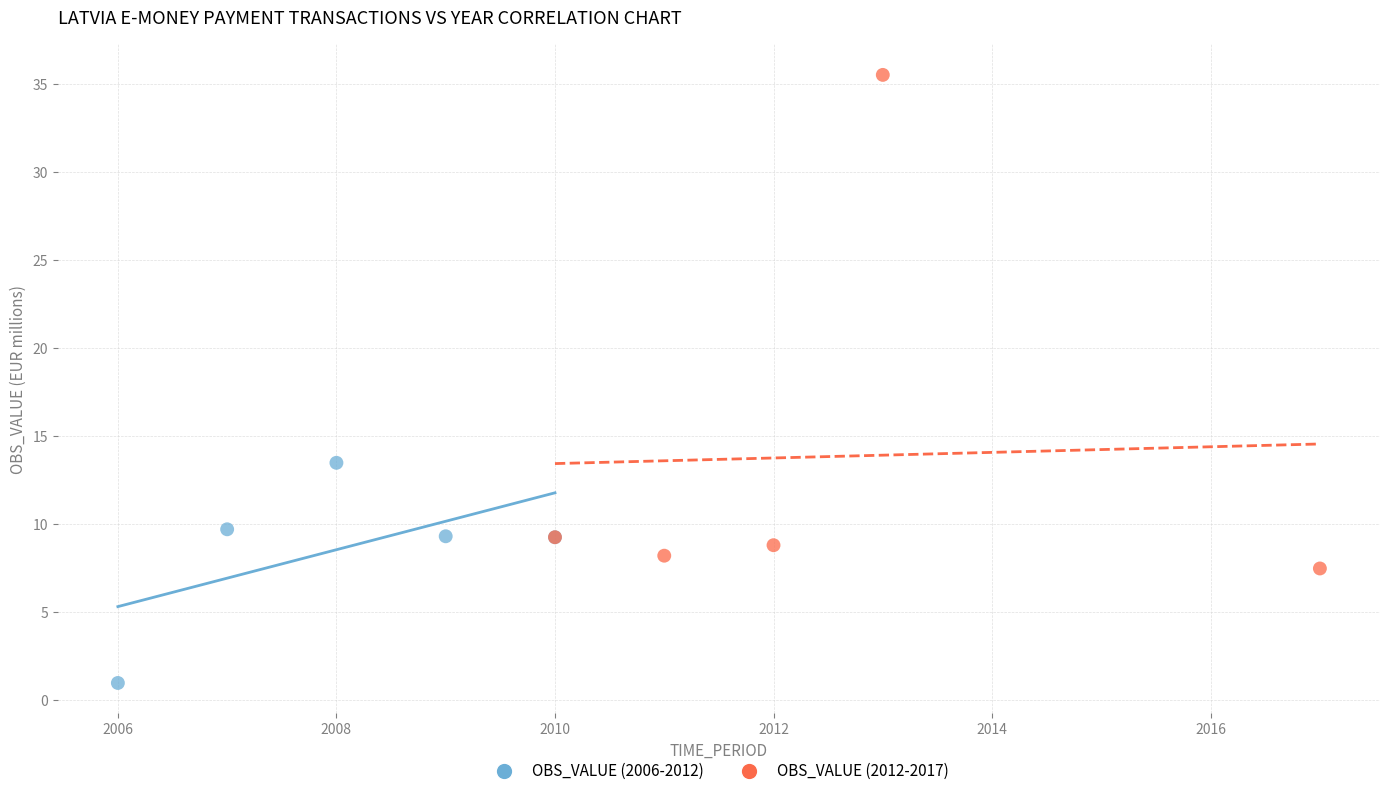

Which series contains the highest Y value?

OBS_VALUE (2012-2017)